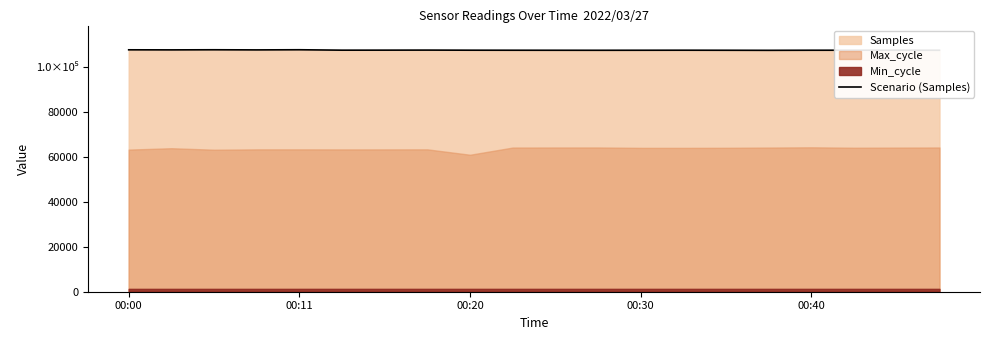

Where does the data first go above 107288?

00:00